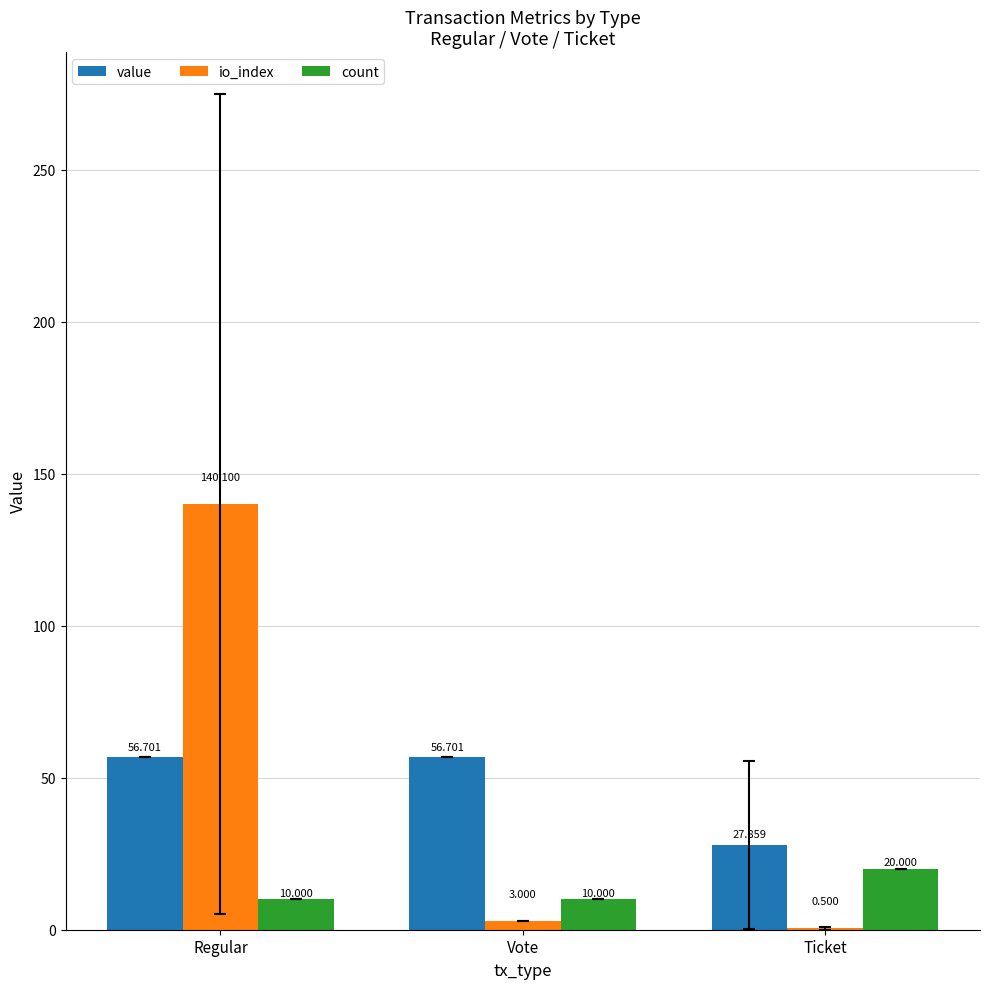

At which category is the sum across all series the highest?

Regular